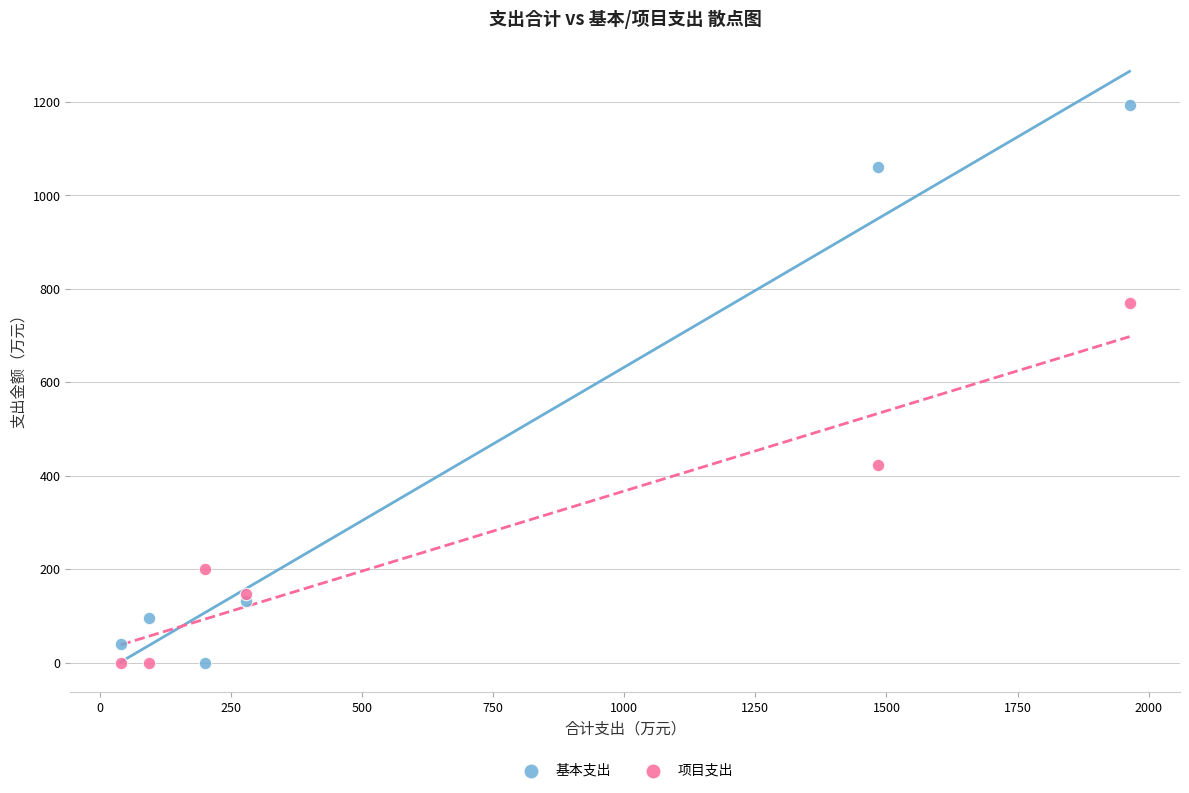

Across all data points, what is the range of Y values (max minus min)?

1192.9